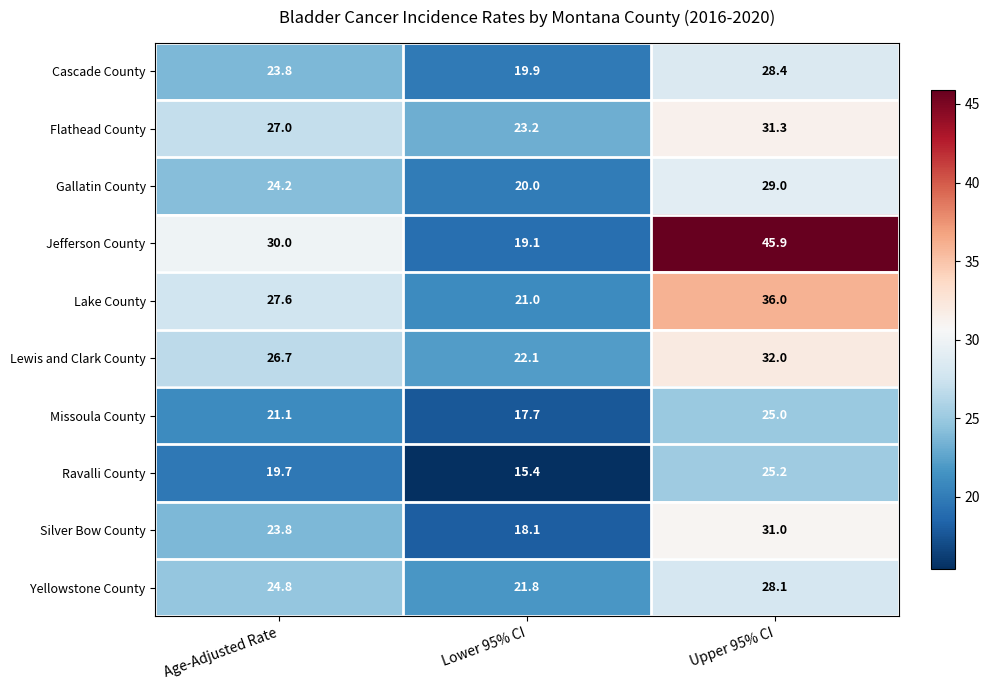

List the series in order of their peak value, lowest first.

Missoula County, Ravalli County, Yellowstone County, Cascade County, Gallatin County, Silver Bow County, Flathead County, Lewis and Clark County, Lake County, Jefferson County